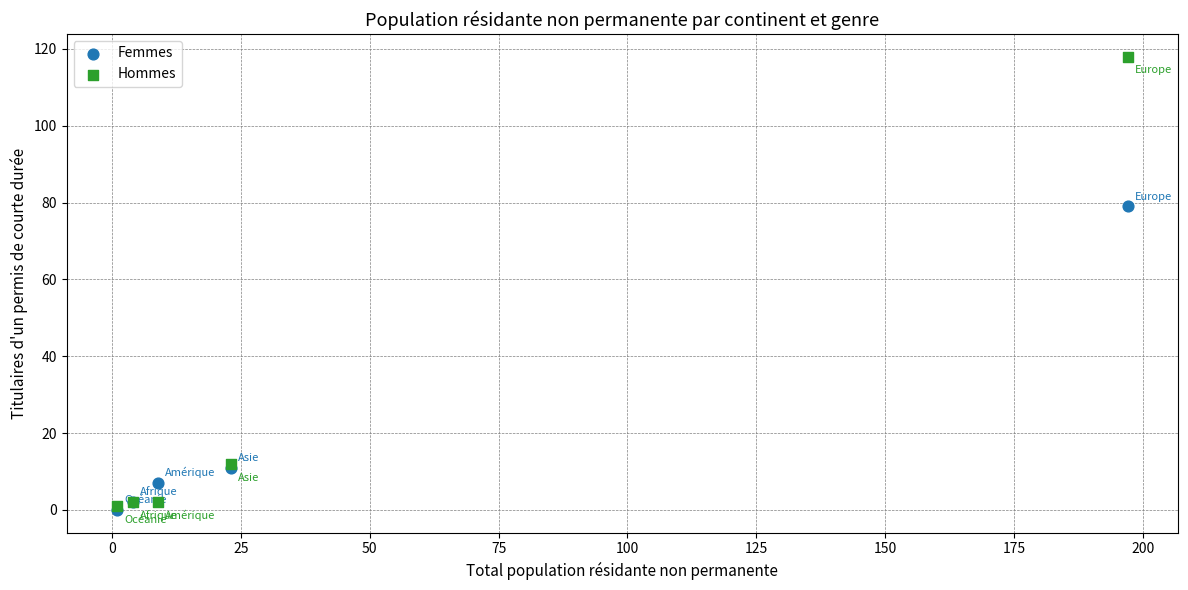

In the Hommes series, what Y value is closest to 59?

12